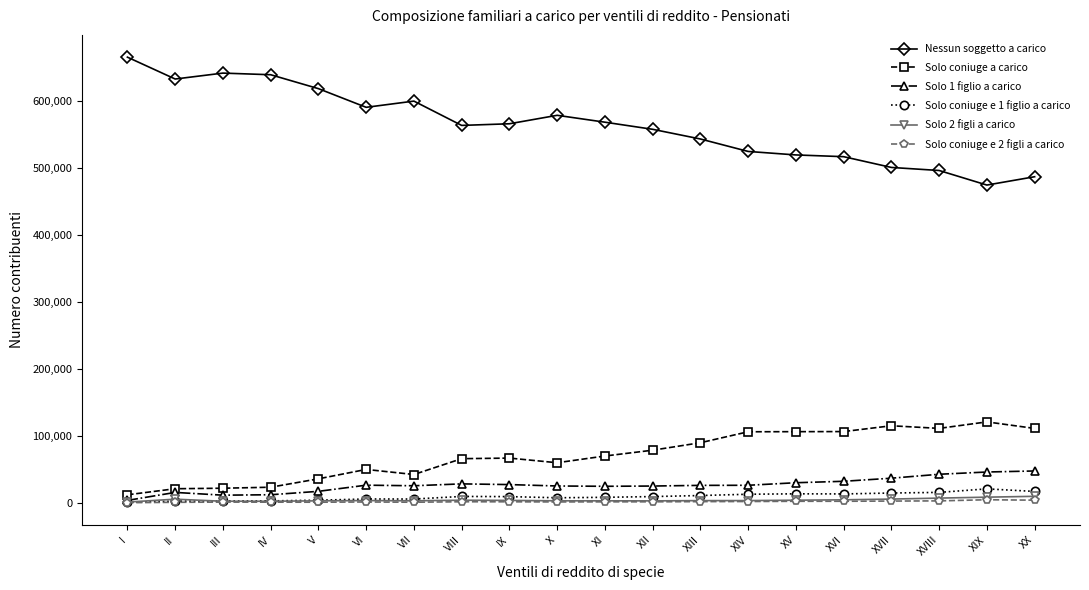

What is the label of the 16th point from the right?

V